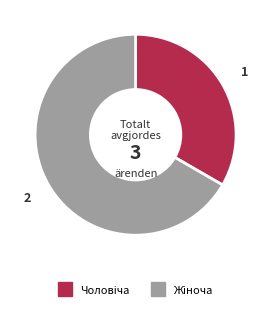

Is there any slice that represents more than half of the pie?

Yes